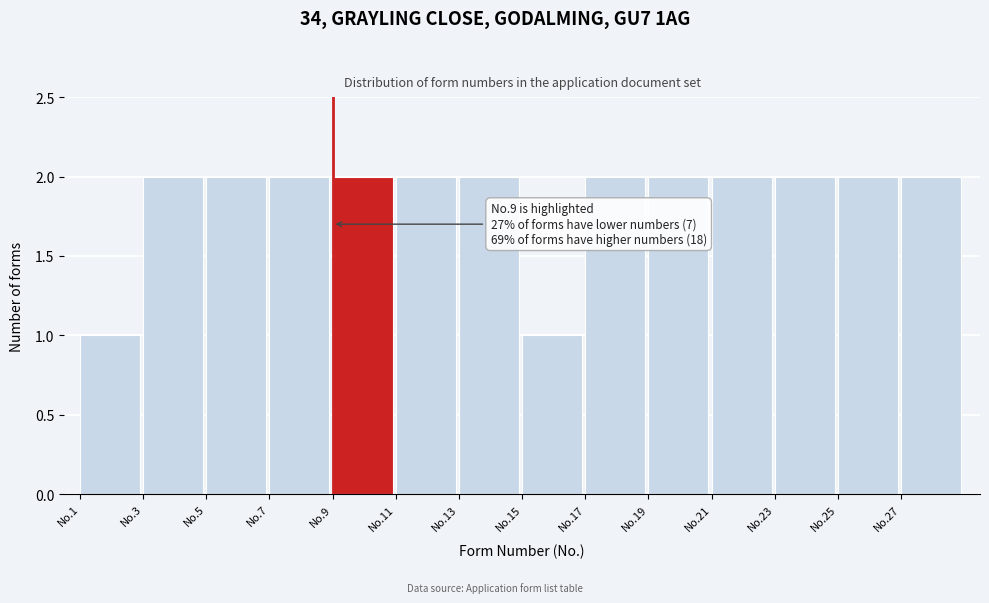

Reading right to left, list all the values displayed in this chart.

No.27=2	No.25=2	No.23=2	No.21=2	No.19=2	No.17=2	No.15=1	No.13=2	No.11=2	No.9=2	No.7=2	No.5=2	No.3=2	No.1=1